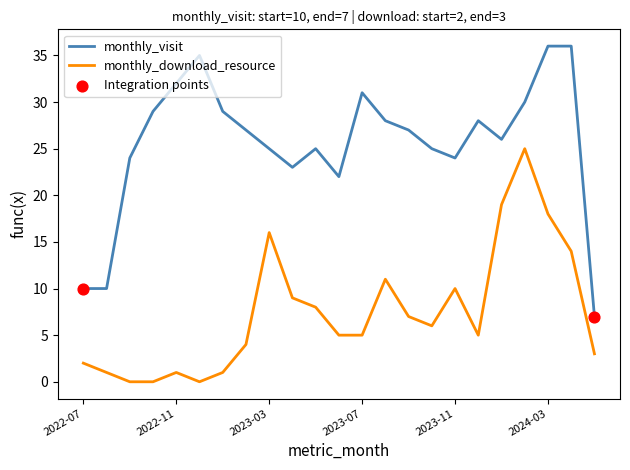

Which series has the largest range (max minus min)?

monthly_visit